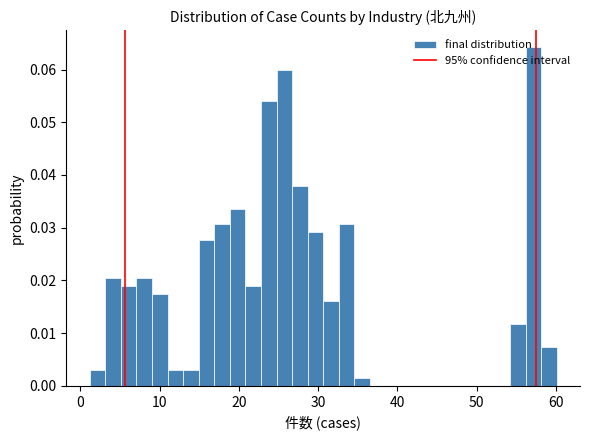

Read against the x-axis, roughly where is the centre of the tallest bar?

57